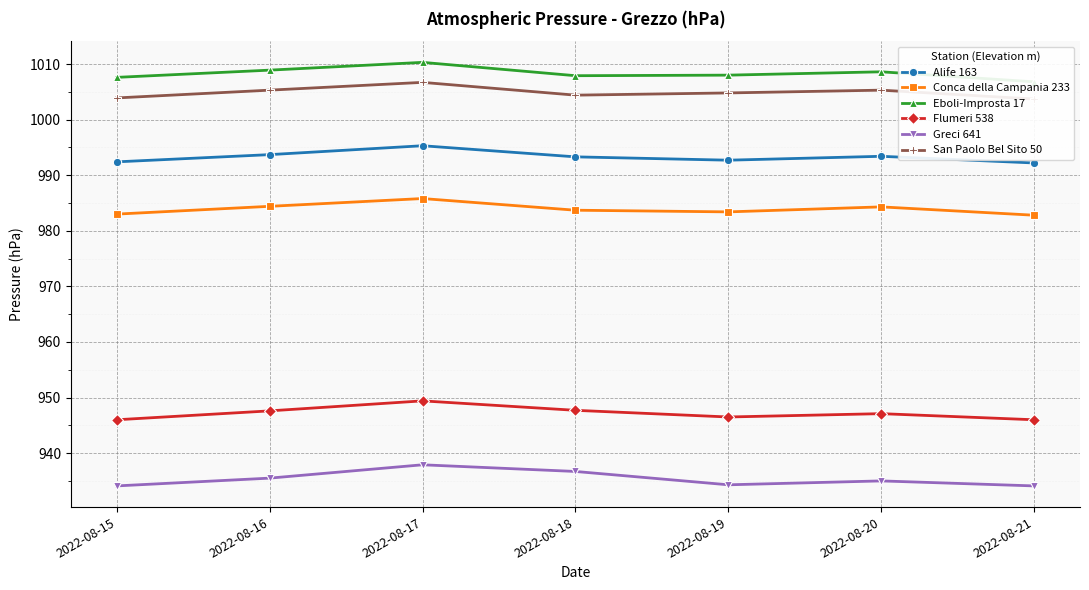

List the series in order of their peak value, lowest first.

Greci 641, Flumeri 538, Conca della Campania 233, Alife 163, San Paolo Bel Sito 50, Eboli-Improsta 17